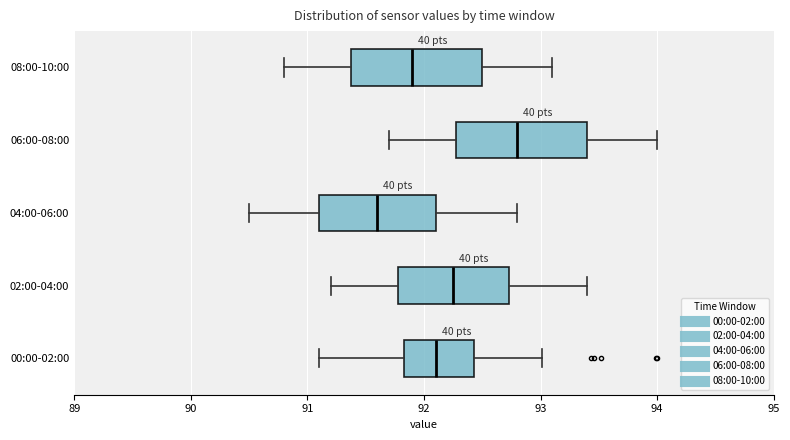

Where does the left whisker of the box for 02:00-04:00 end on the x-axis? The values are not printed on the chart, so give them approximately, as read against the axis.

91.2